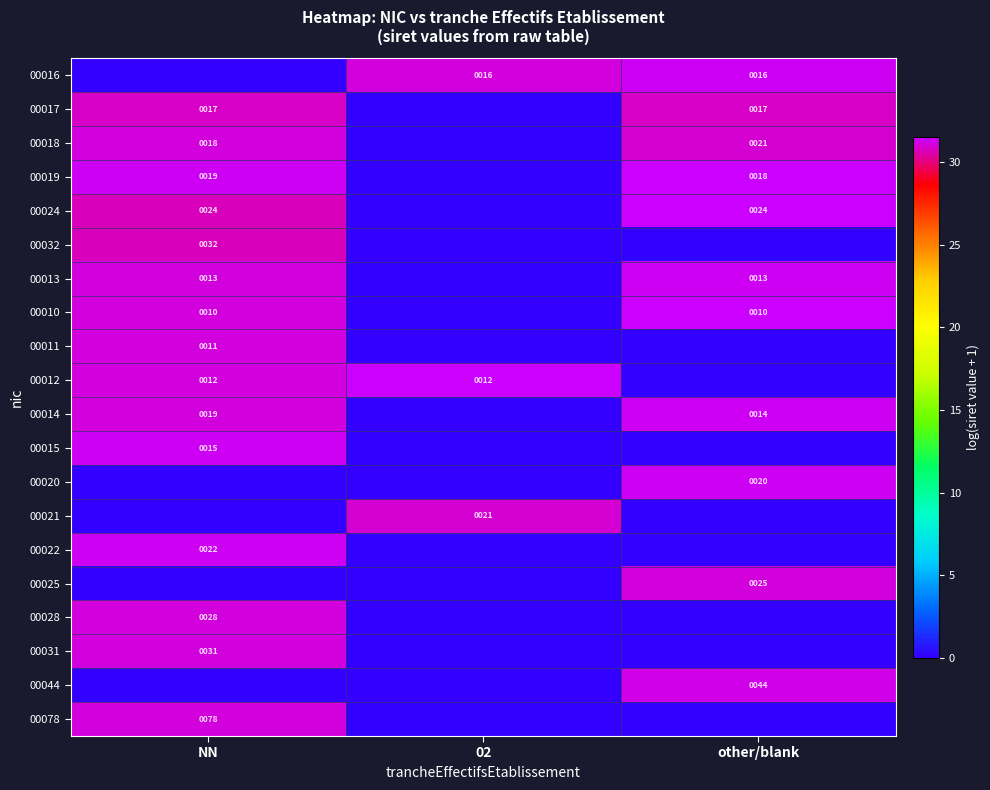

How many data points does each series have?

3